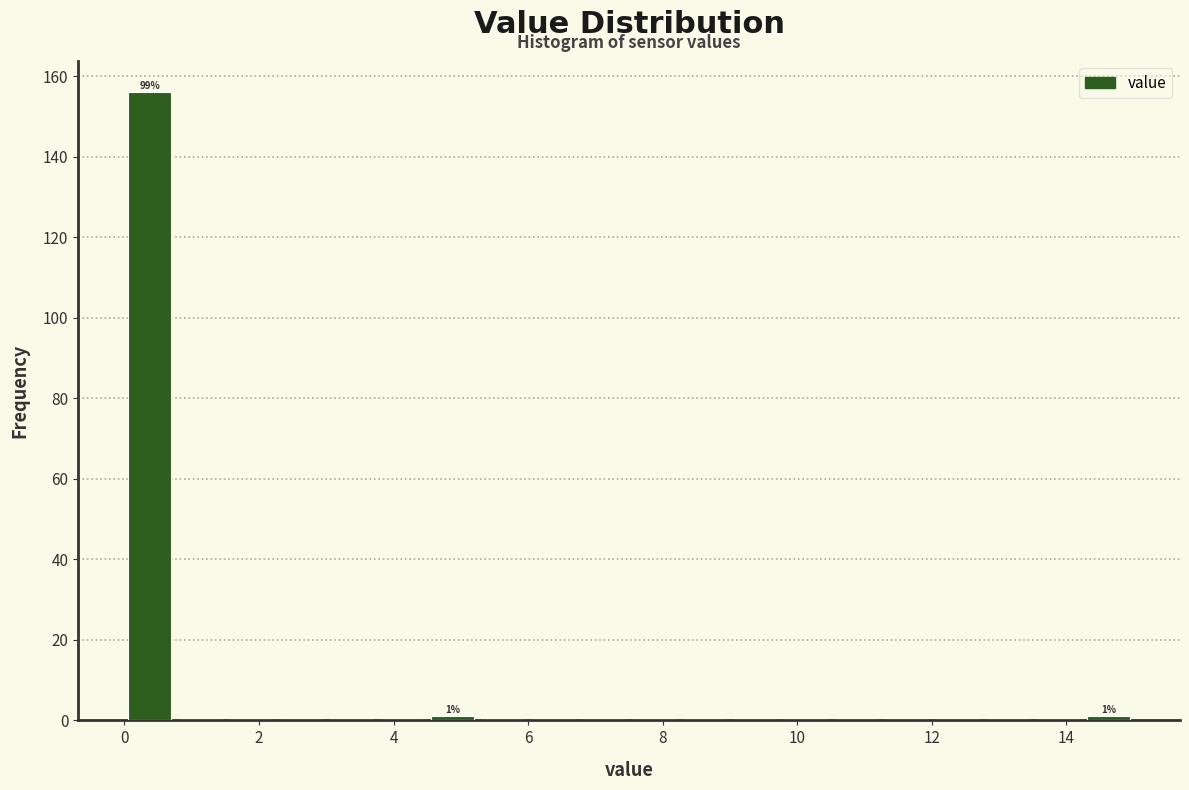

Read against the x-axis, roughly where is the centre of the tallest bar?

0.4